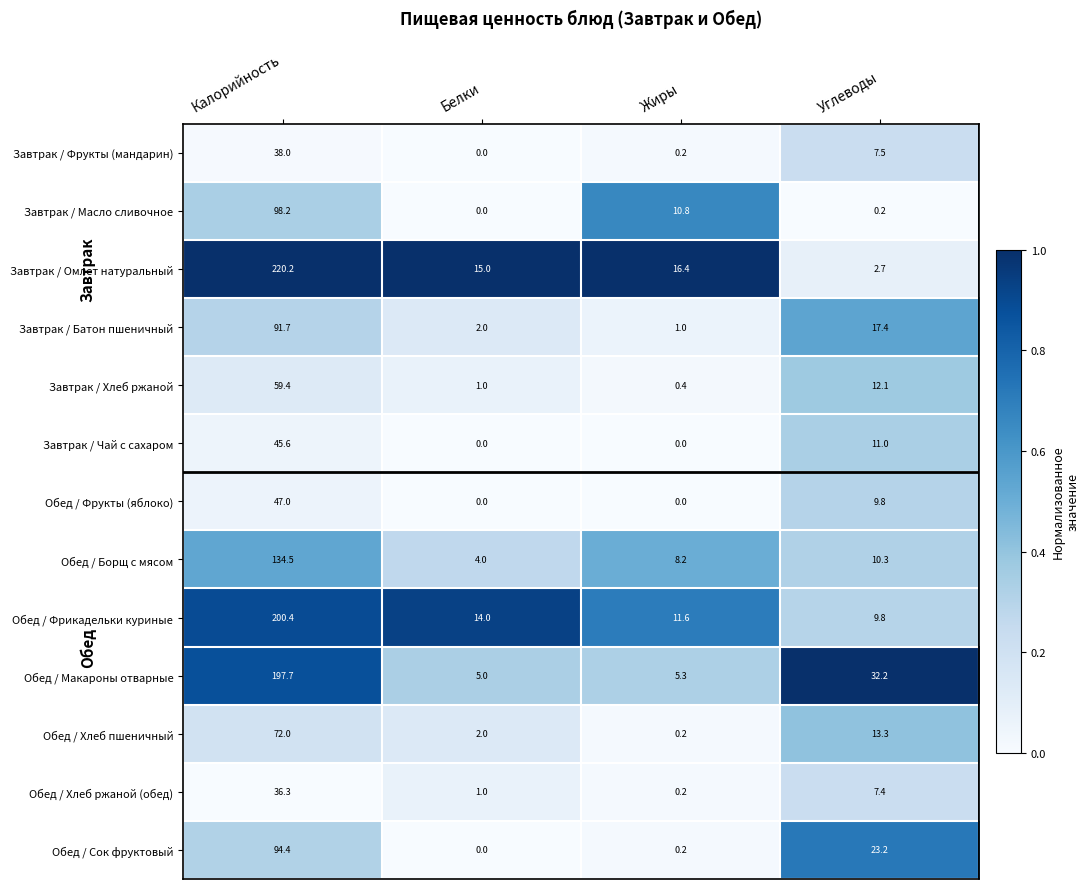

Which series has the widest spread of values?

Завтрак / Омлет натуральный